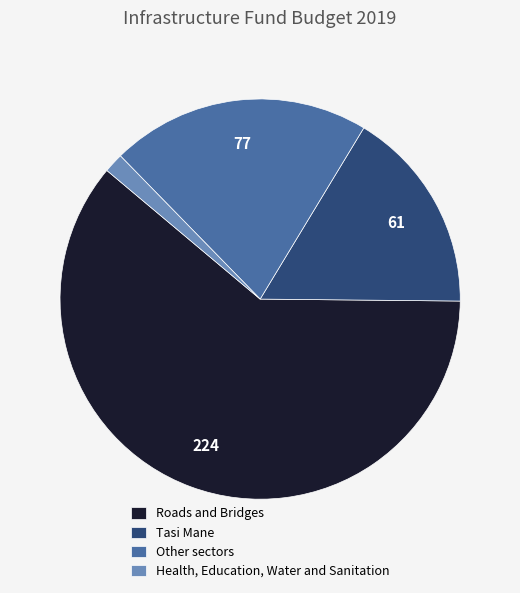

Which slice is the smallest?

Health, Education, Water and Sanitation